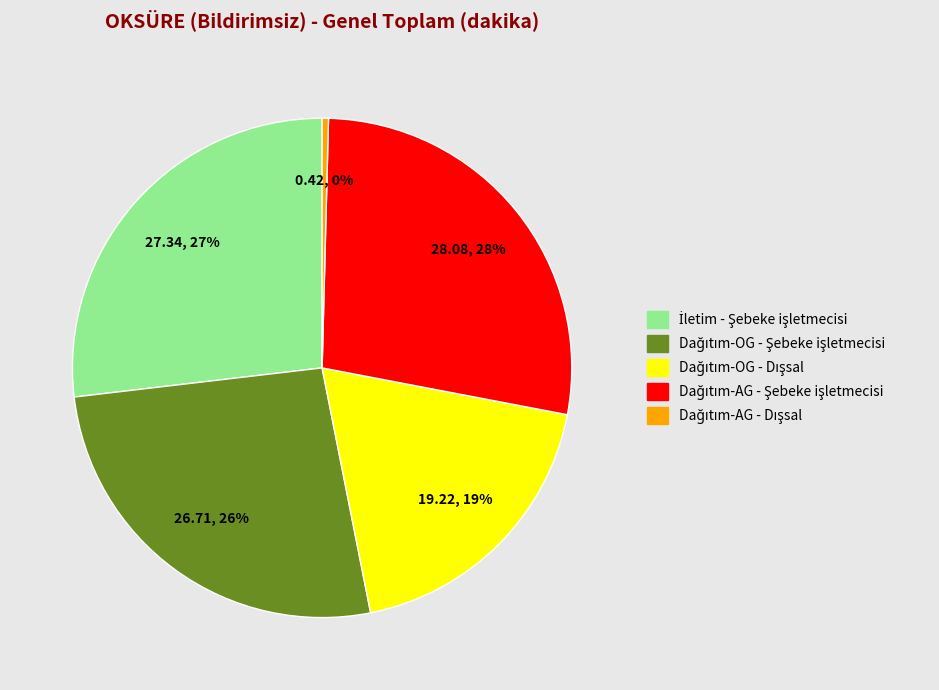

To the nearest percent, what is the average slice percentage?

20%